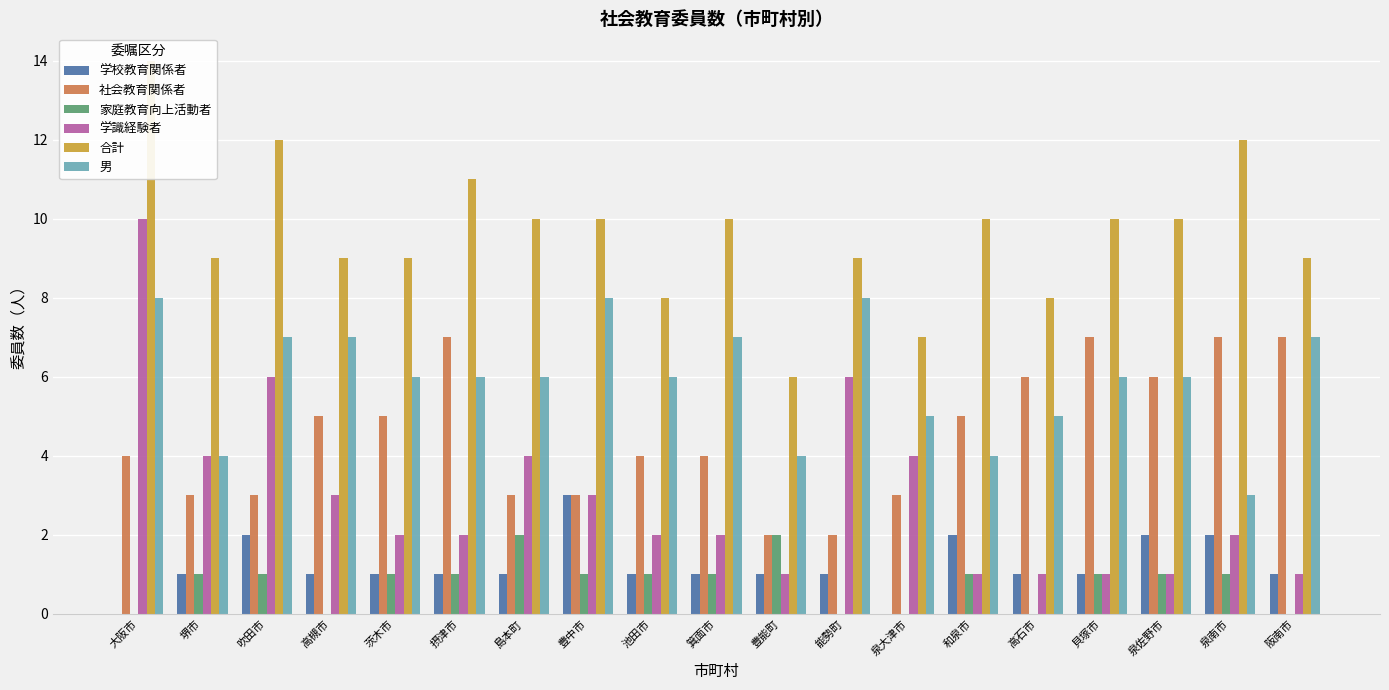

At which label does 男 first exceed 6?

大阪市